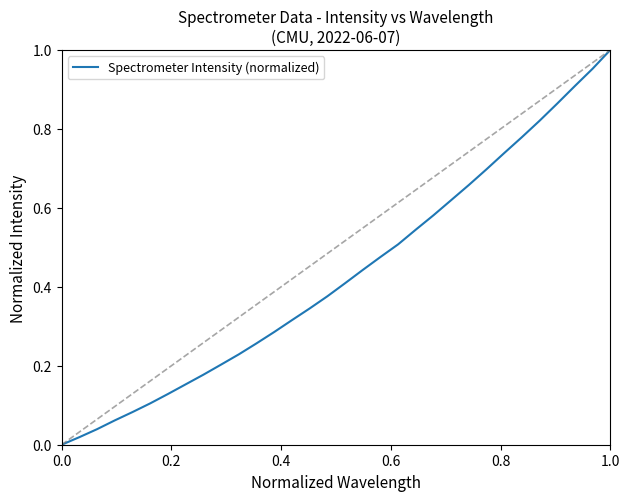

At which category does the chart reach its peak across all series?

1.0